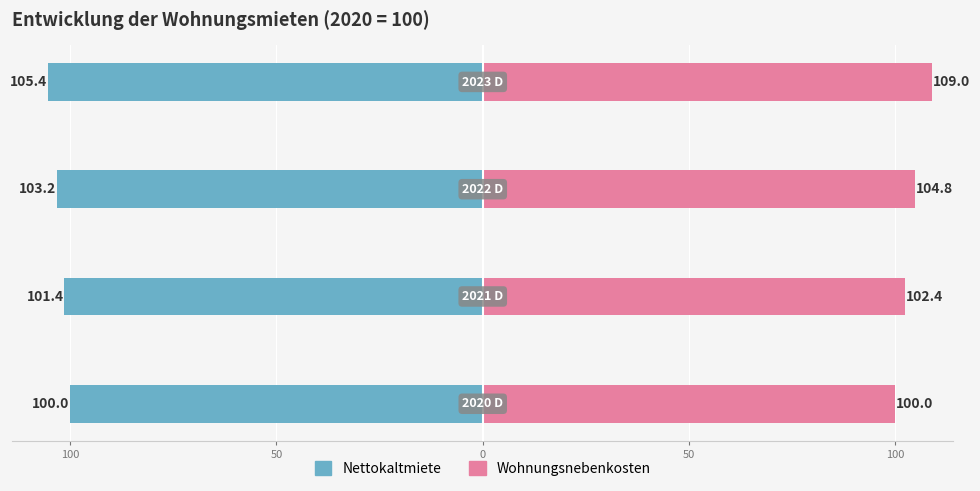

What is the value of the Nettokaltmiete bar at the 2nd from the left?

-101.4